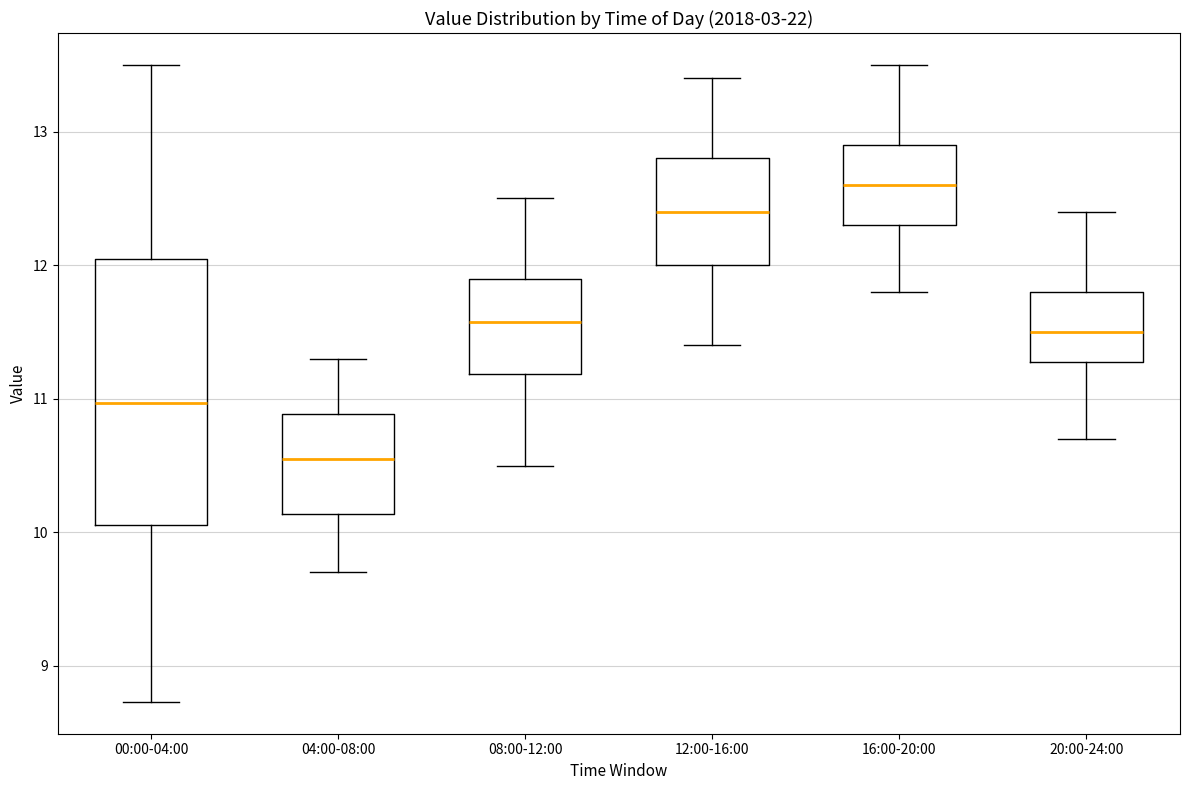

Reading left to right, read every box against the y-axis: the position of its median line, the range the box covers, and the ends of its whiskers. The values are not printed on the chart, so give them approximately, as read against the axis.

00:00-04:00: median 11.0, box 10.1 to 12.1, whiskers 8.7 to 13.5
04:00-08:00: median 10.6, box 10.1 to 10.9, whiskers 9.7 to 11.3
08:00-12:00: median 11.6, box 11.2 to 11.9, whiskers 10.5 to 12.5
12:00-16:00: median 12.4, box 12.0 to 12.8, whiskers 11.4 to 13.4
16:00-20:00: median 12.6, box 12.3 to 12.9, whiskers 11.8 to 13.5
20:00-24:00: median 11.5, box 11.3 to 11.8, whiskers 10.7 to 12.4